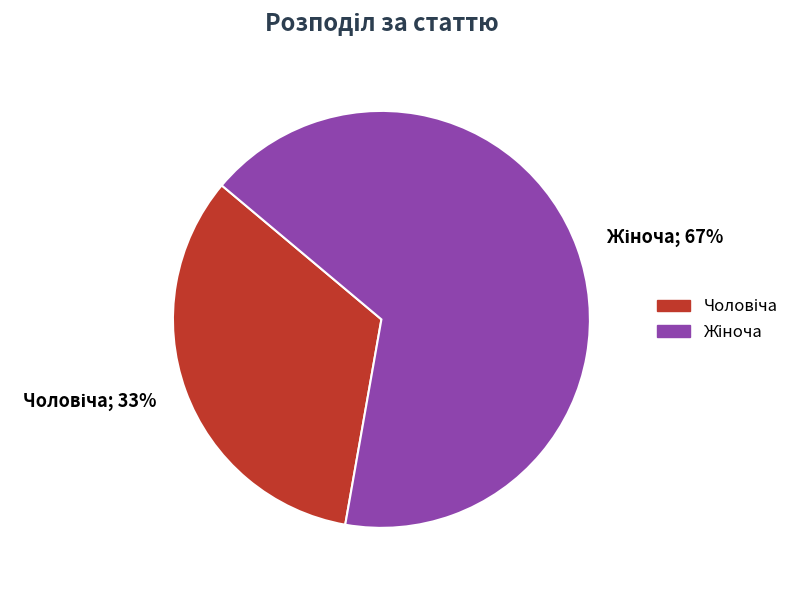

To the nearest percent, what is the average slice percentage?

50%